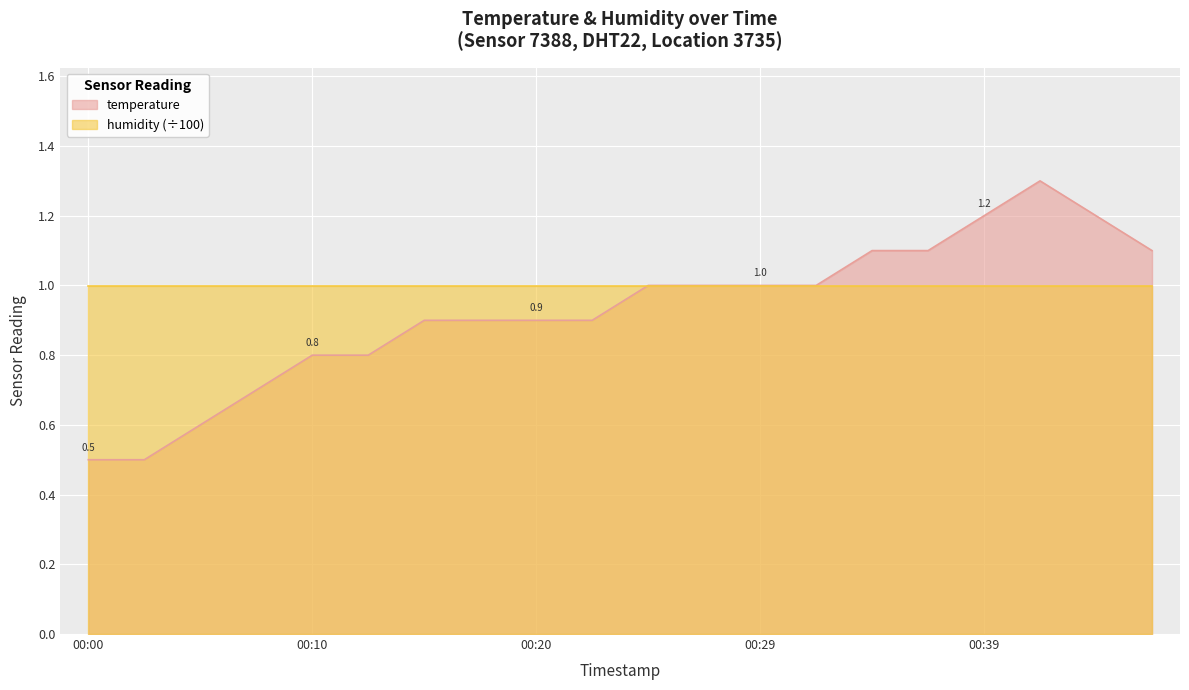

Count the number of data series in this chart.

2